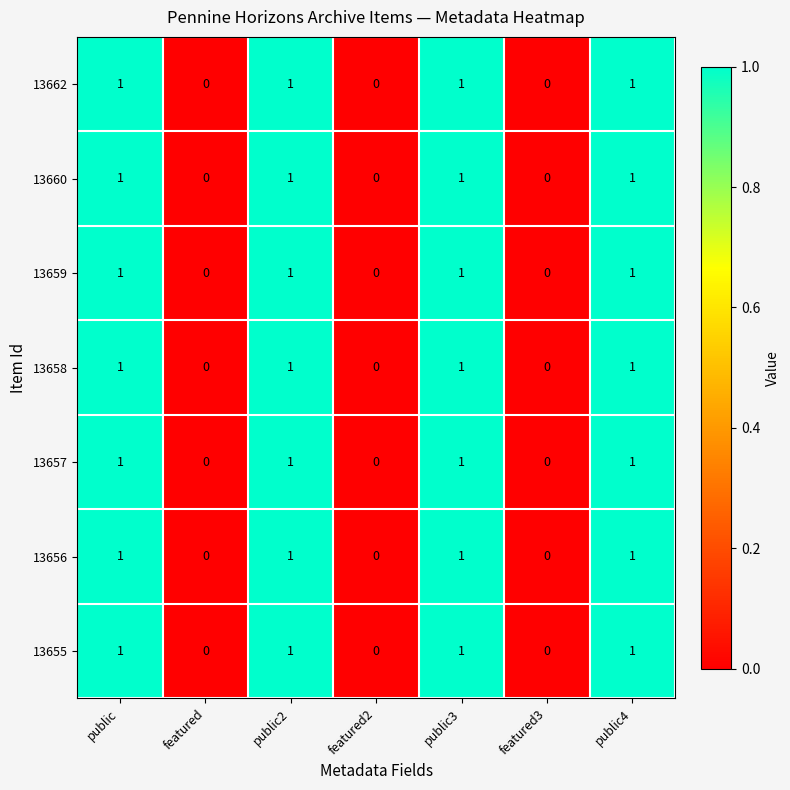

True or false: 13660 has a value of 0 at featured.

True